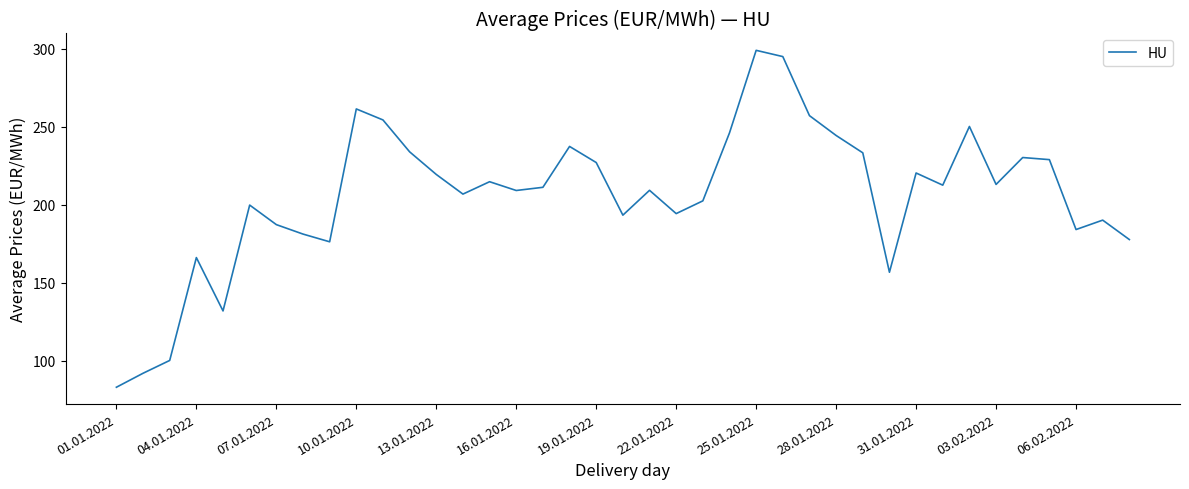

What is the greatest value displayed?

299.1